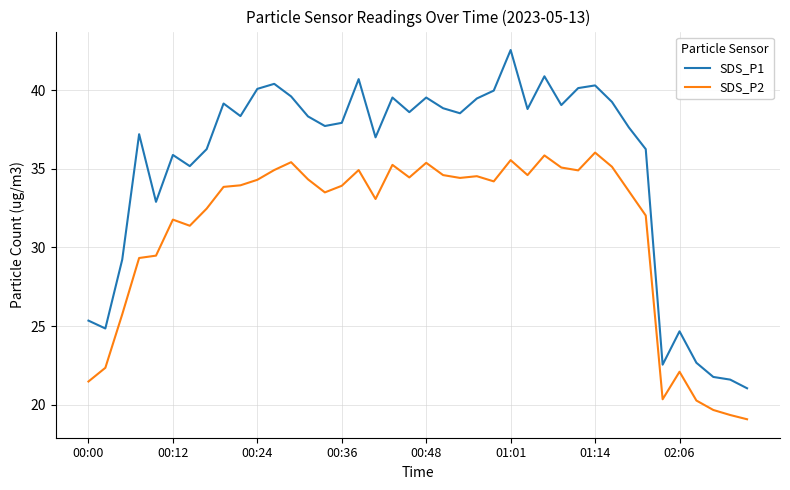

Rank the series by their maximum value, from highest to lowest.

SDS_P1, SDS_P2